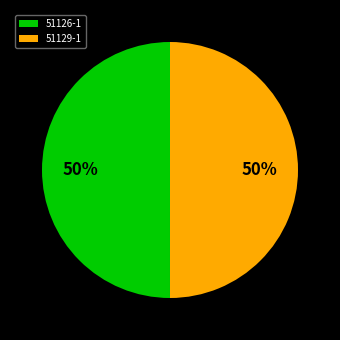

Is it true that 51126-1 is 50% of the pie?

True